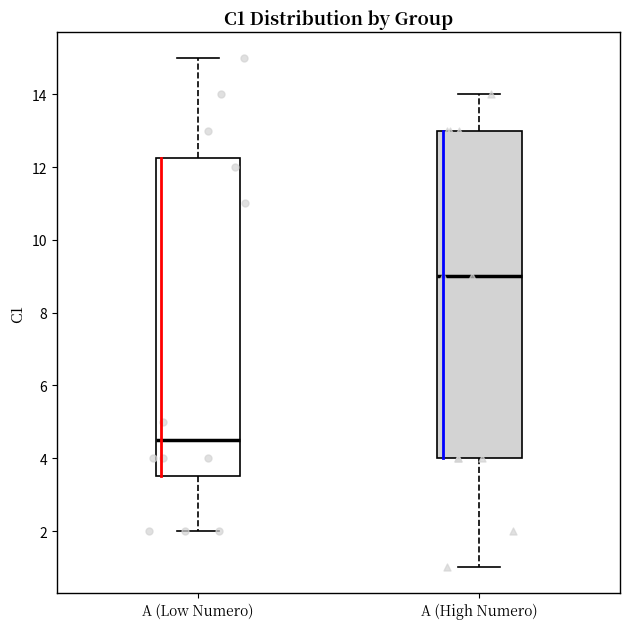

Which box's median line is the lowest?

A (Low Numero)